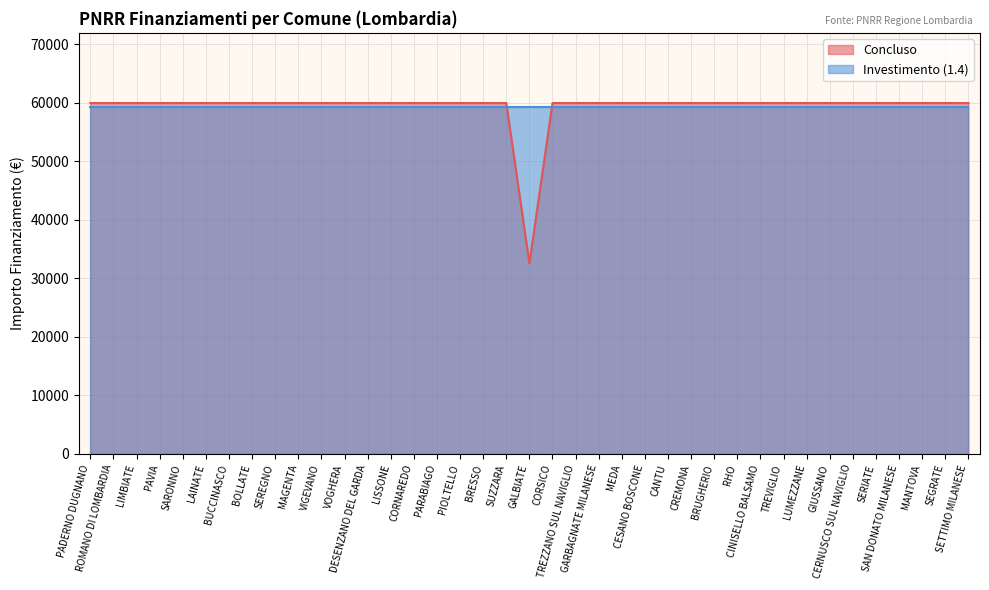

True or false: the data shows 59966 at LIMBIATE.

True